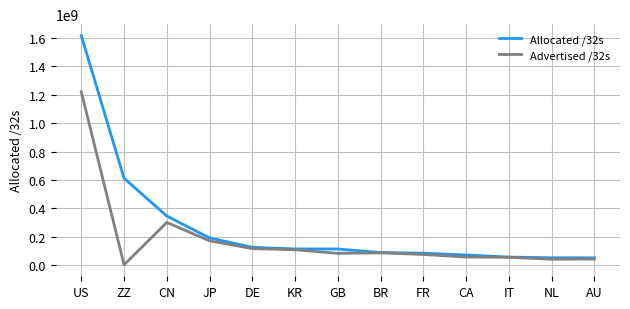

What is the maximum value shown in the chart?

1617801312